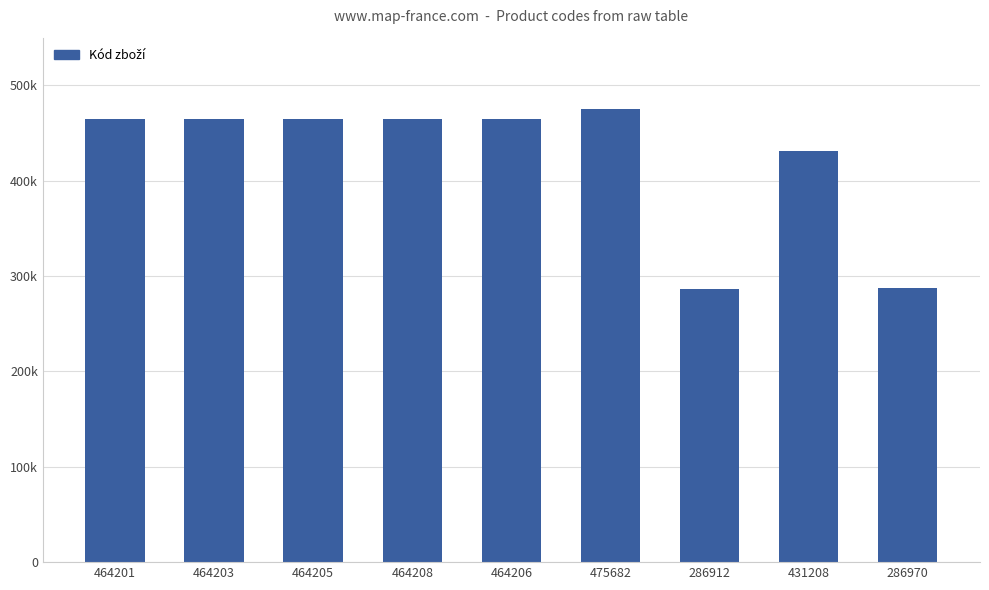

What is the value of the 8th bar from the left?

431208